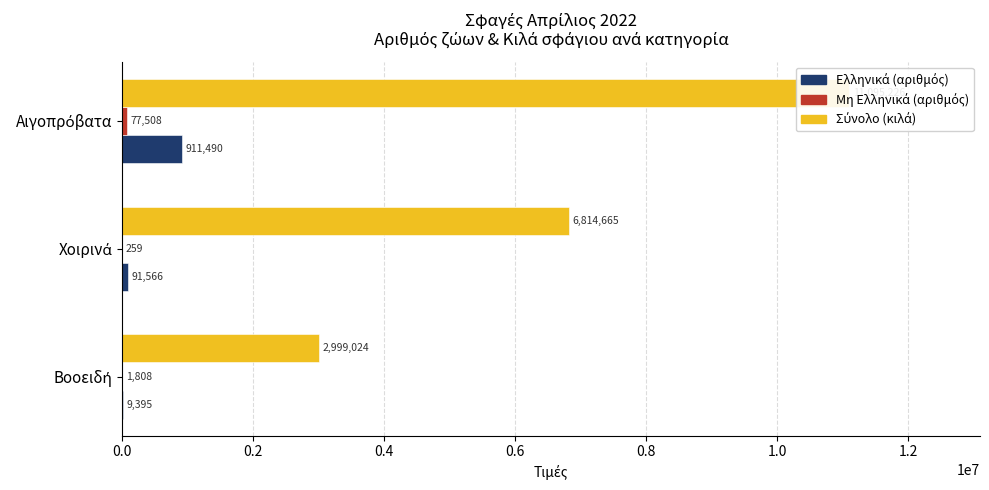

What is the maximum value for Σύνολο (κιλά)?

11095226